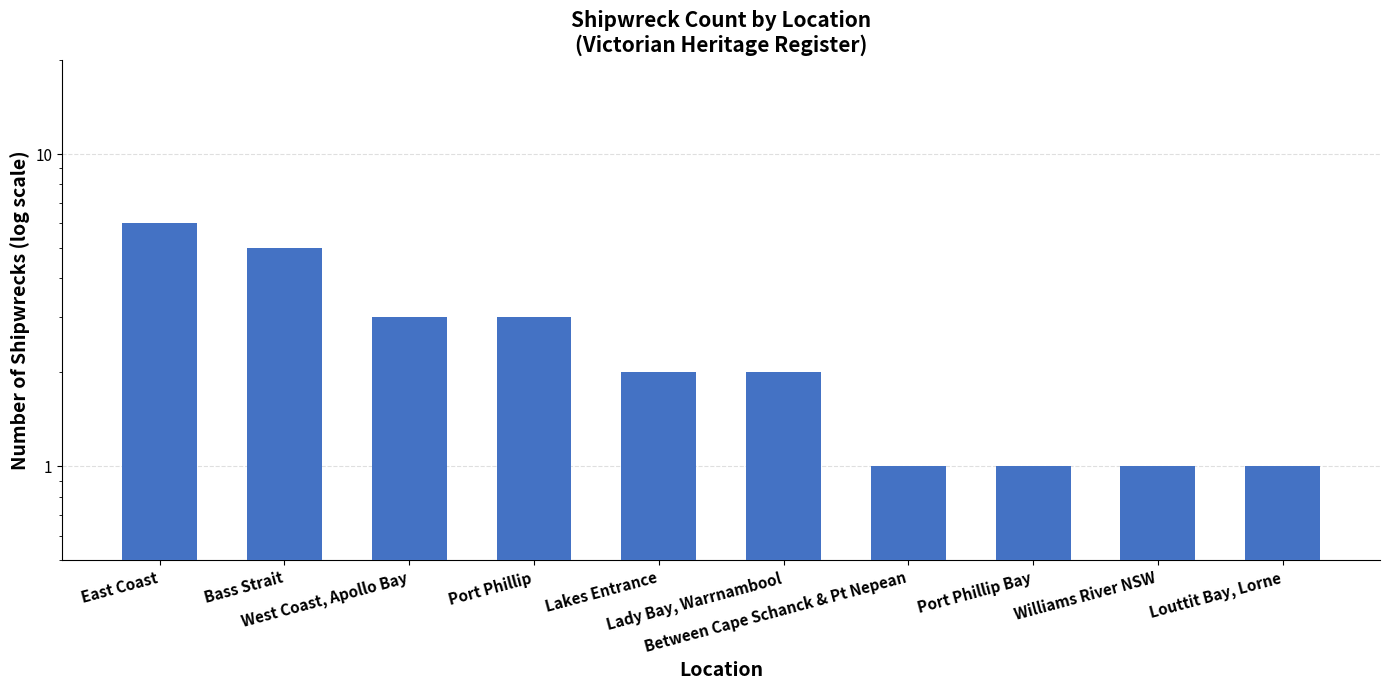

How many values are below 2?

4